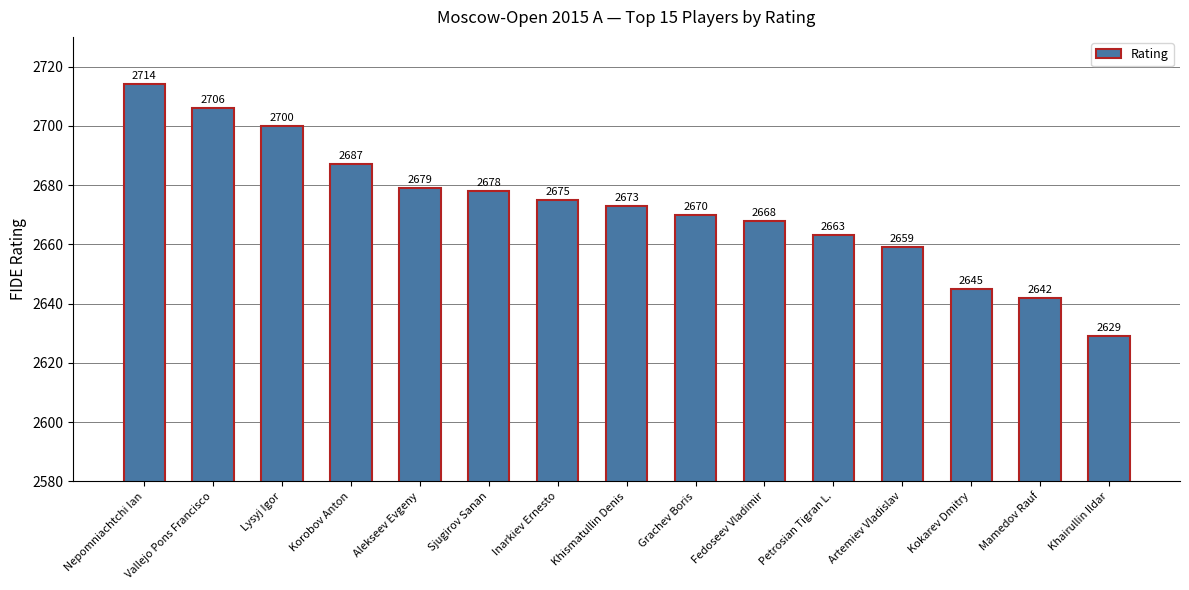

Read the value at Inarkiev Ernesto.

2675